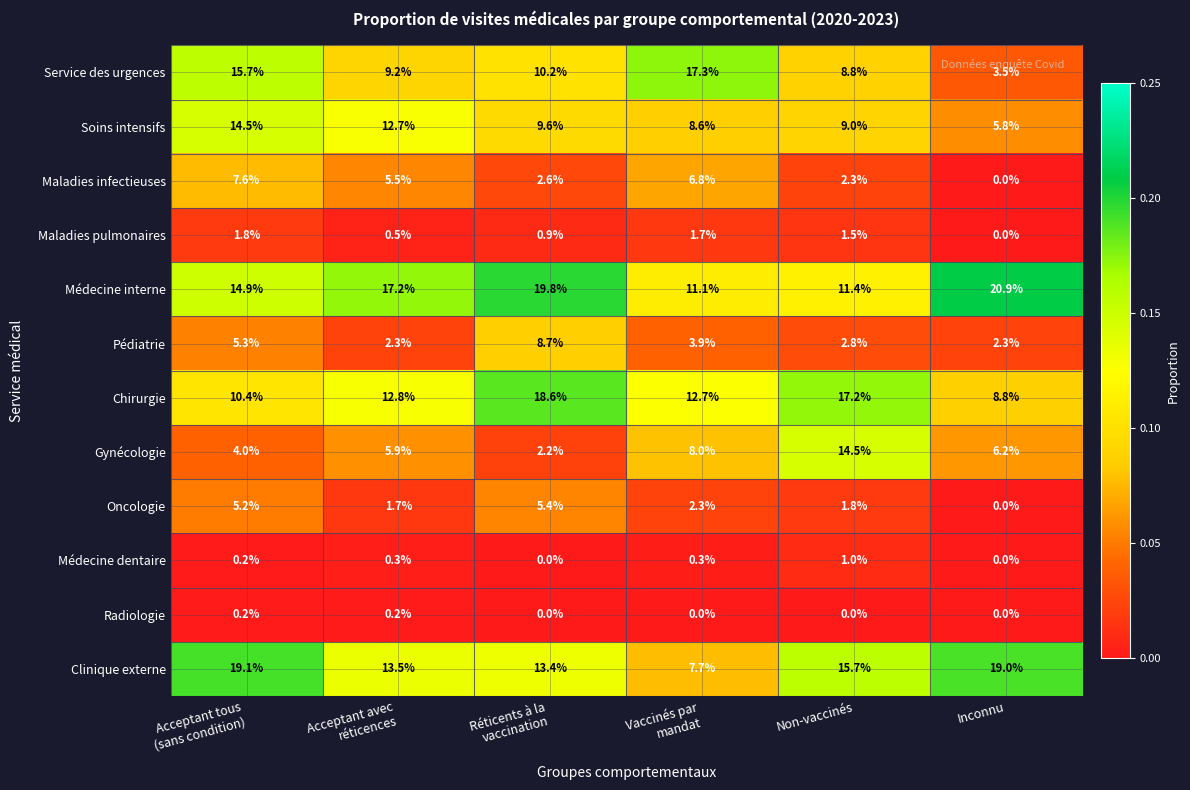

The value of Radiologie at Non-vaccinés is 0.0. True or false?

True